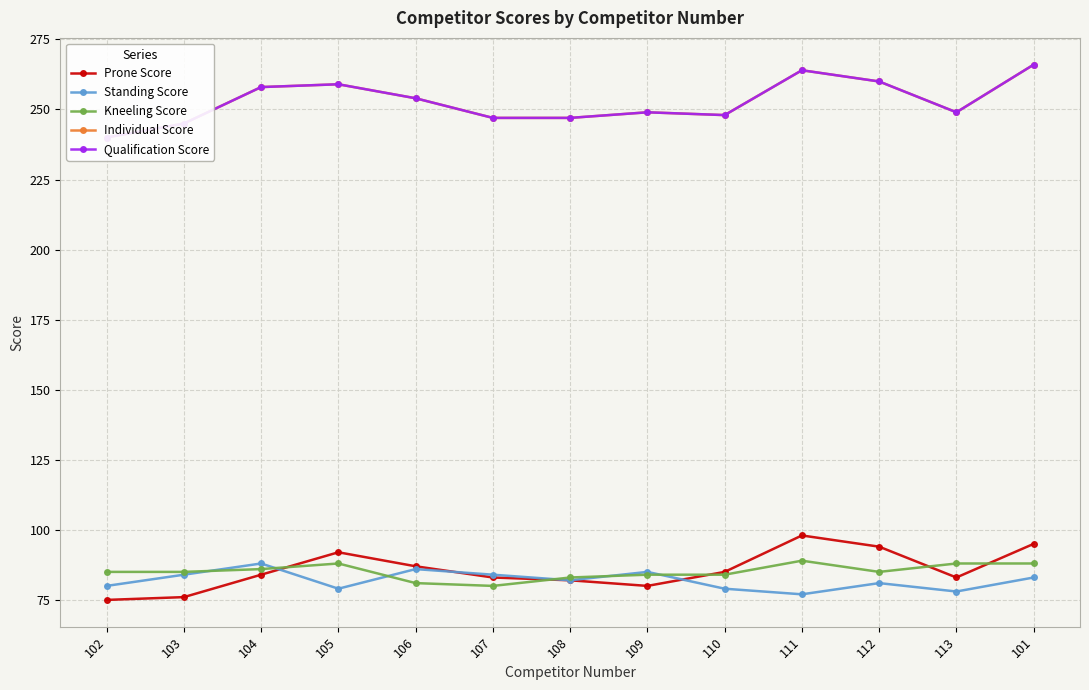

Reading right to left, list all the values displayed in this chart.

Prone Score: 95	83	94	98	85	80	82	83	87	92	84	76	75
Standing Score: 83	78	81	77	79	85	82	84	86	79	88	84	80
Kneeling Score: 88	88	85	89	84	84	83	80	81	88	86	85	85
Individual Score: 266	249	260	264	248	249	247	247	254	259	258	245	240
Qualification Score: 266	249	260	264	248	249	247	247	254	259	258	245	240